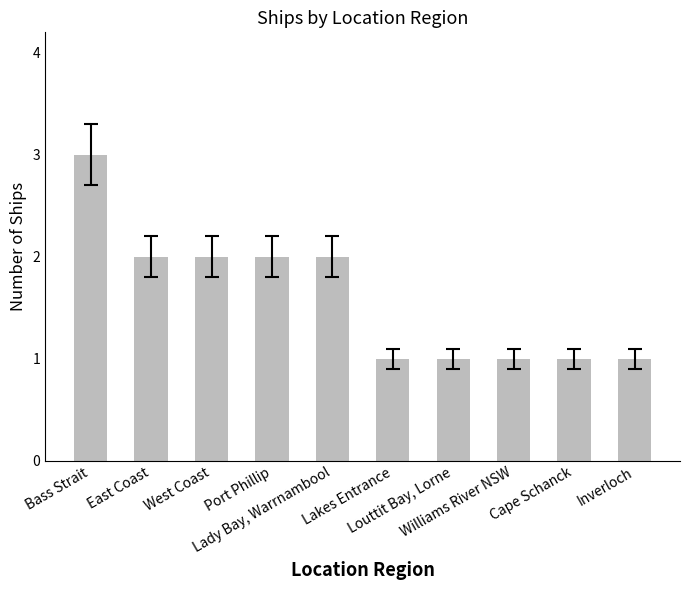

What is the difference between the values at Bass Strait and Cape Schanck?

2